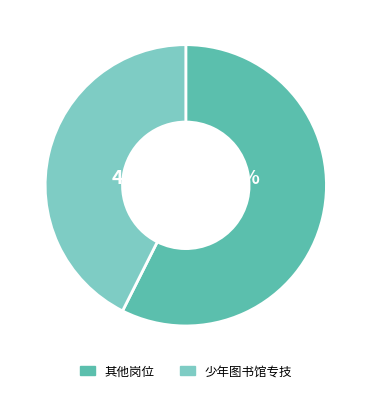

To the nearest percent, what is the average slice percentage?

50%